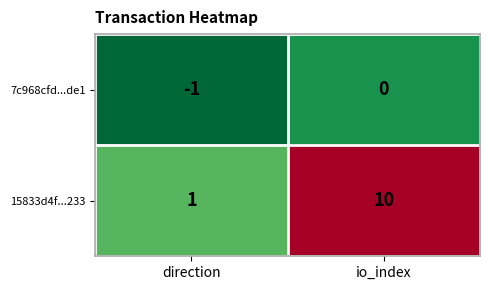

What is the smallest value displayed?

-1